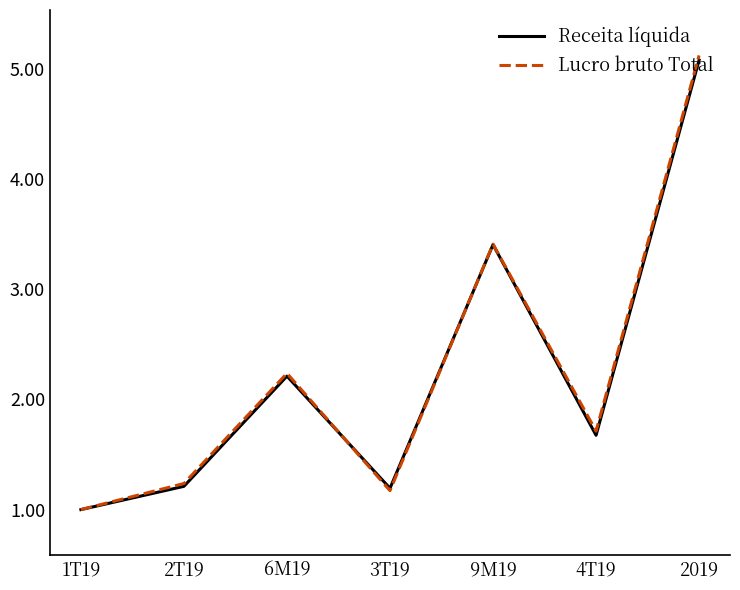

Reading left to right, transcribe all the data shown in this chart.

Receita líquida: 1.0	1.2	2.2	1.2	3.4	1.7	5.1
Lucro bruto Total: 1.0	1.2	2.2	1.2	3.4	1.7	5.1